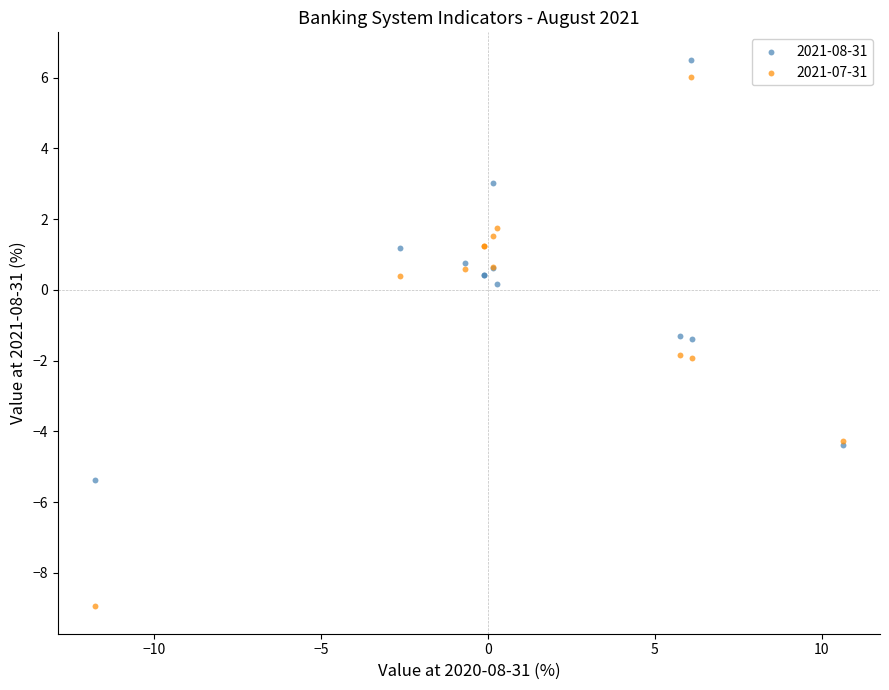

What is the X range (max minus min) for the scatter plot?

22.4